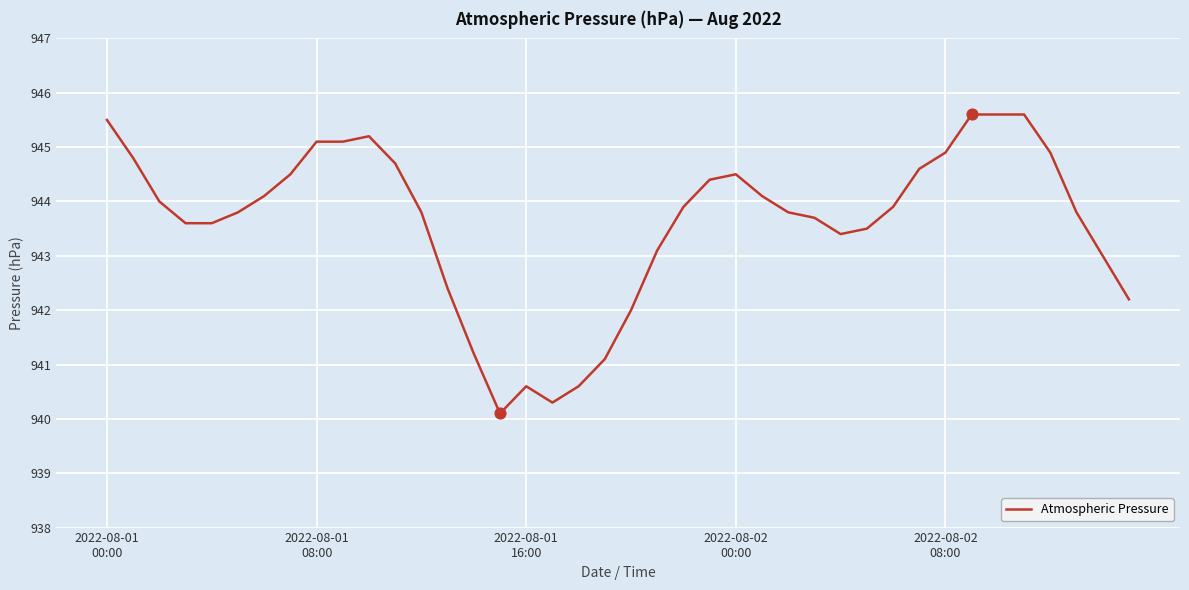

What is the smallest value displayed?

940.1